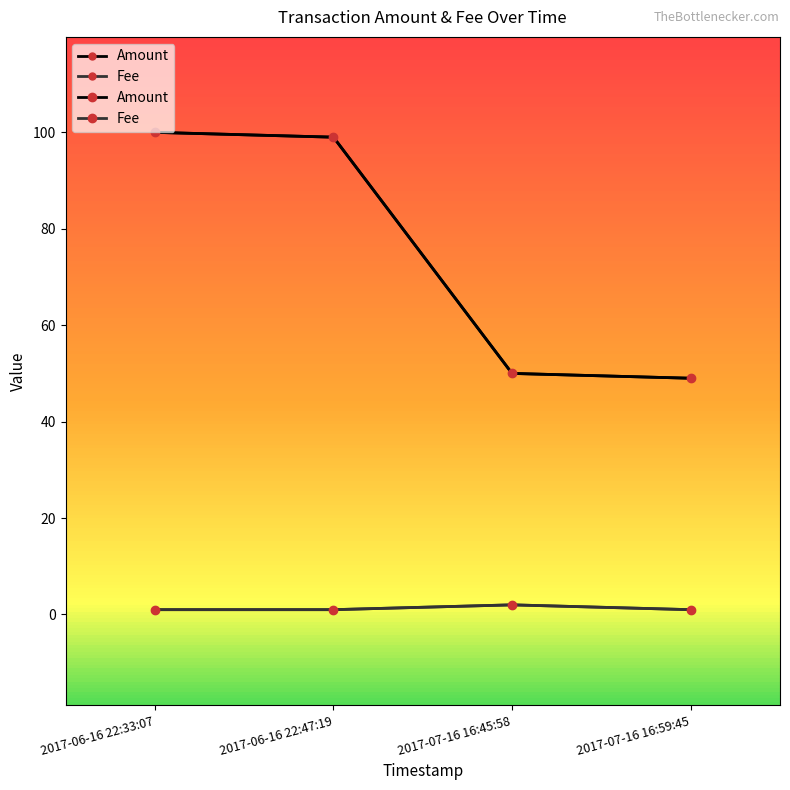

Is this an area chart (filled region under the line)?

No